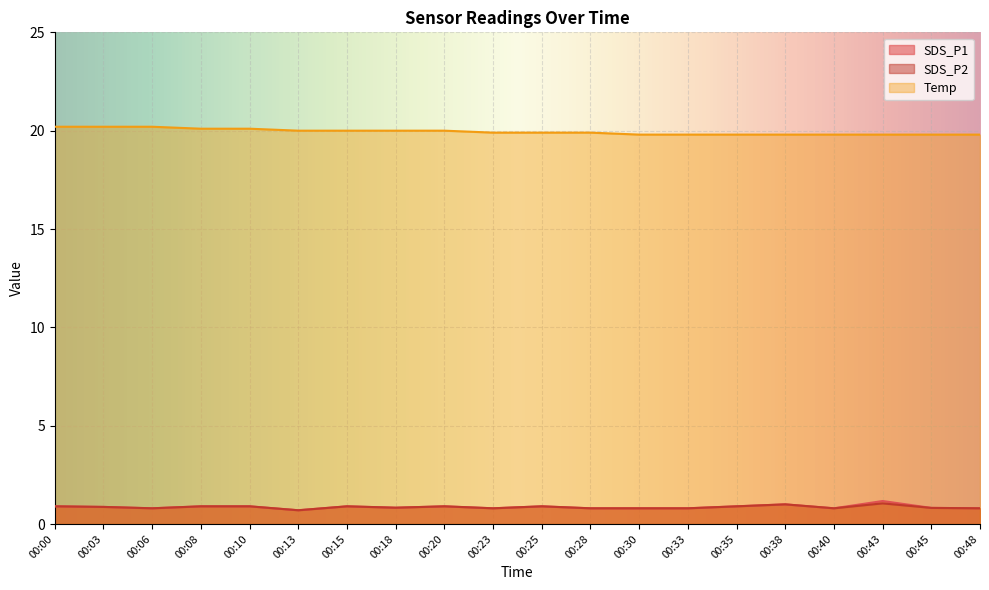

What is the difference between the Temp values at 00:28 and 00:15?

0.1